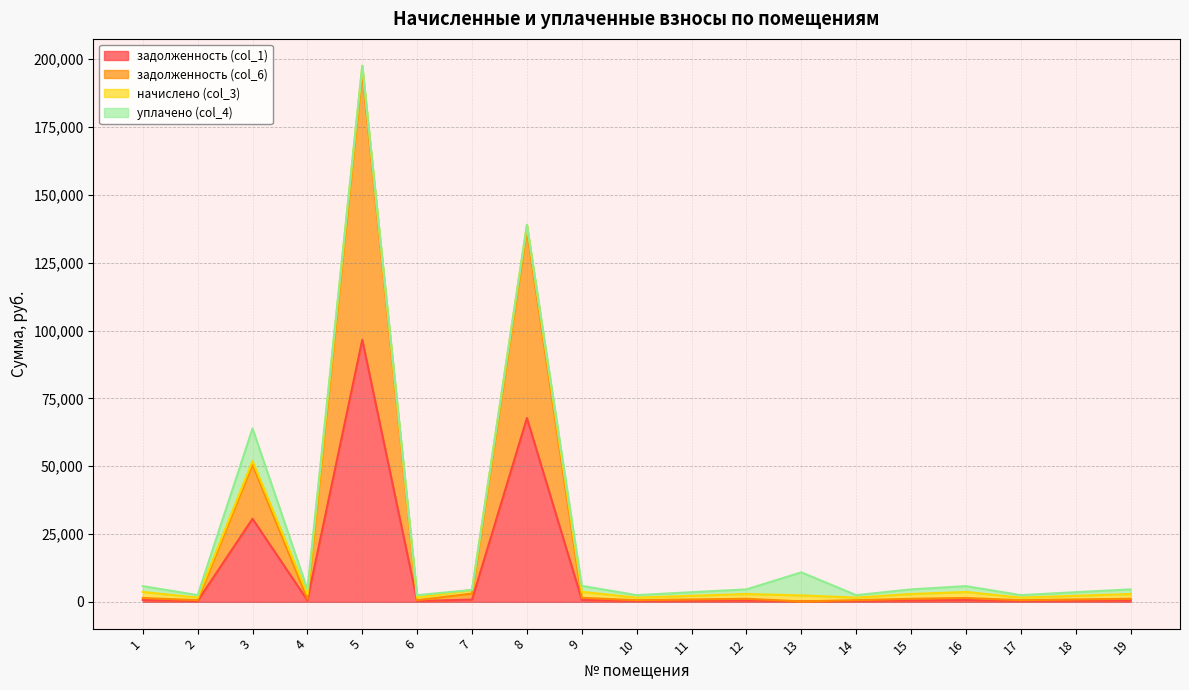

Where does the задолженность (col_1) series first go above 542?

1